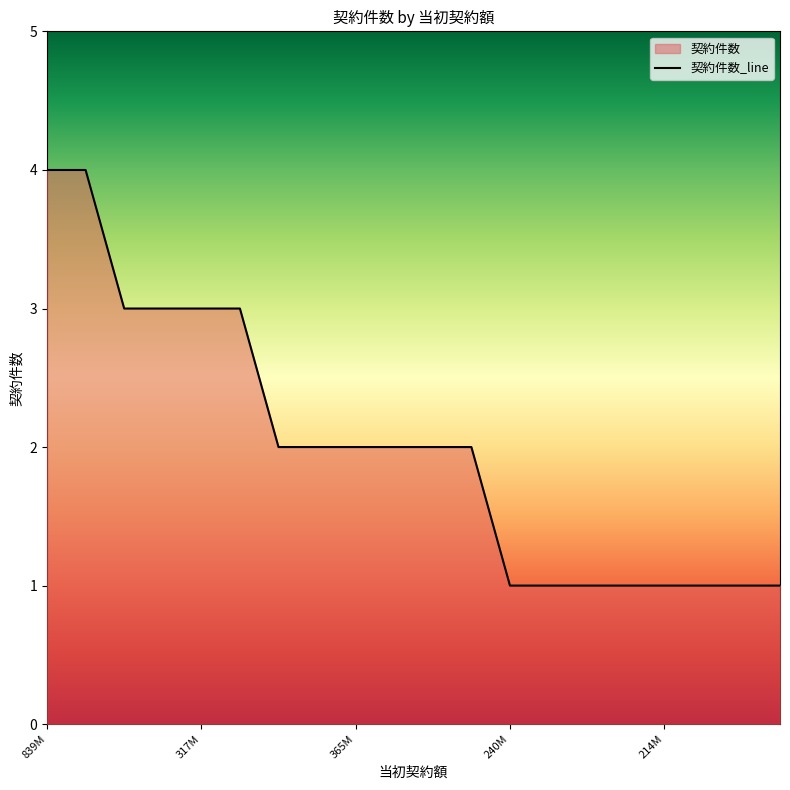

What is the maximum value shown in the chart?

4